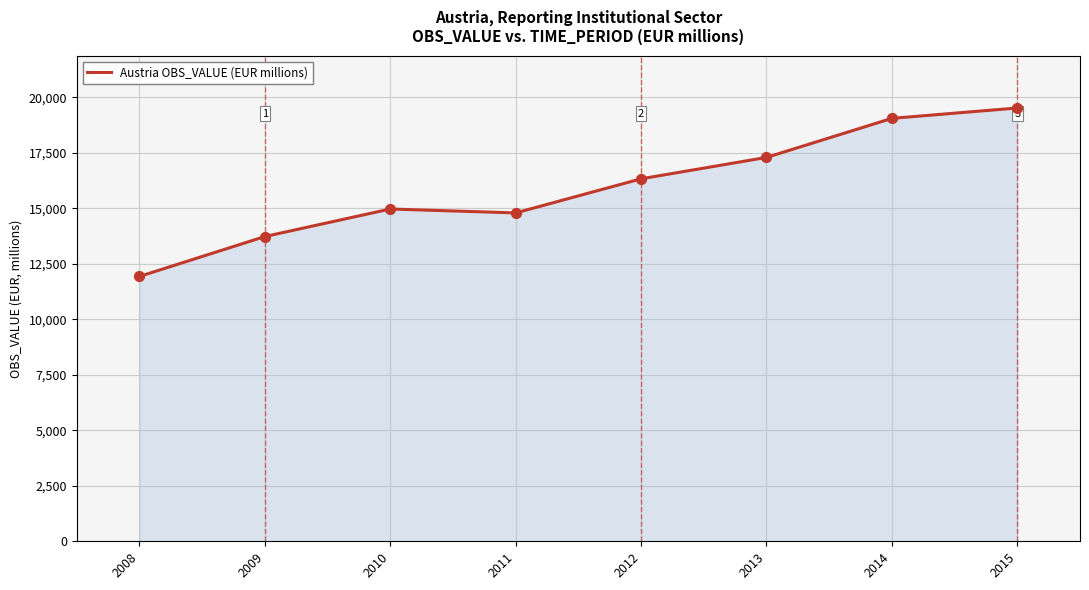

Approximately how many times larger is the value at 2015 compared to 2012?

1.2